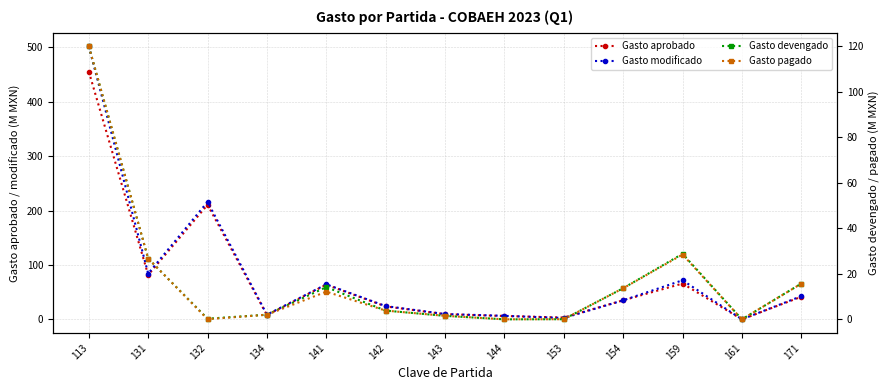

At which category is the sum across all series the highest?

113